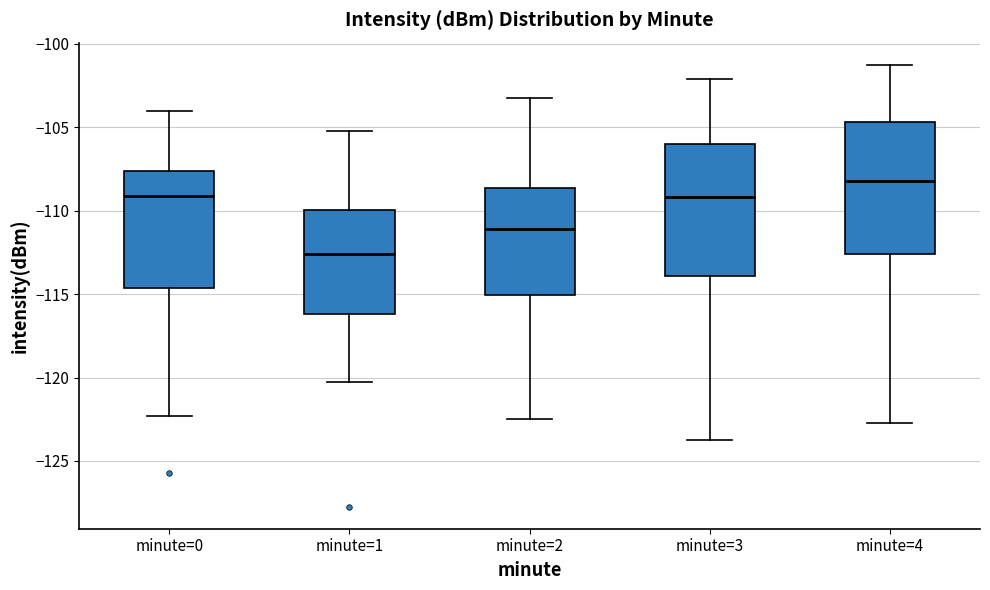

Reading left to right, read every box against the y-axis: the position of its median line, the range the box covers, and the ends of its whiskers. The values are not printed on the chart, so give them approximately, as read against the axis.

minute=0: median -109.0, box -114.5 to -107.5, whiskers -122.5 to -104.0
minute=1: median -112.5, box -116.0 to -110.0, whiskers -120.5 to -105.5
minute=2: median -111.0, box -115.0 to -108.5, whiskers -122.5 to -103.5
minute=3: median -109.0, box -114.0 to -106.0, whiskers -123.5 to -102.0
minute=4: median -108.0, box -112.5 to -104.5, whiskers -122.5 to -101.5